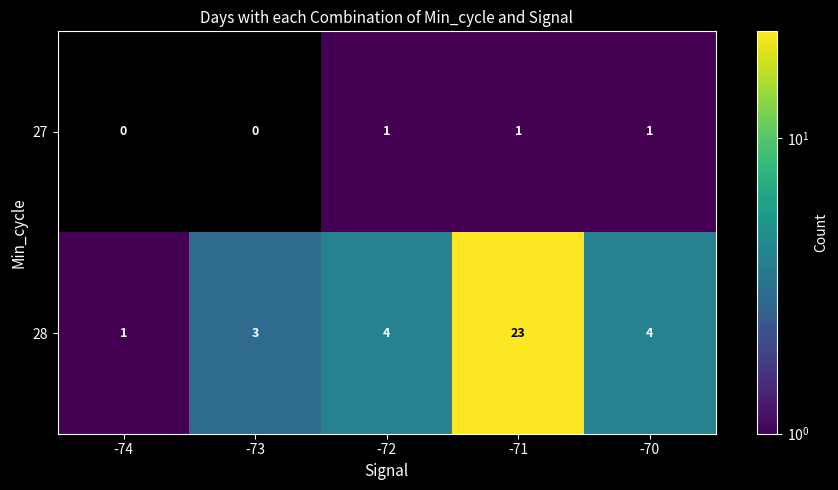

How many distinct data groups are displayed?

2